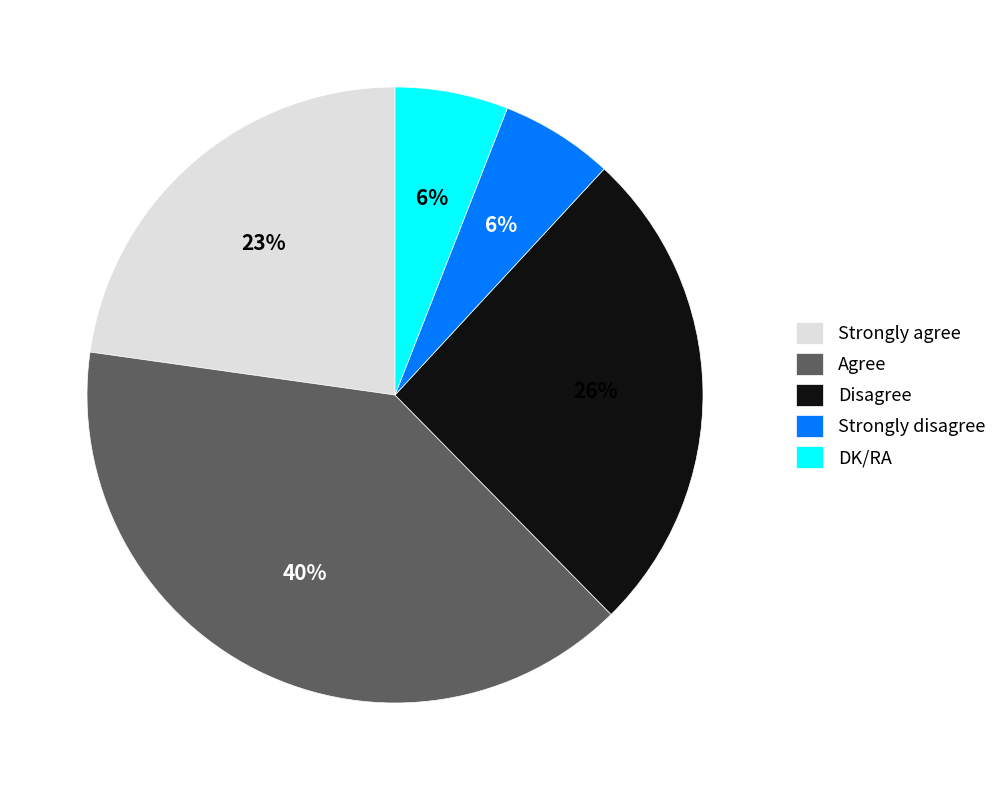

How many slices are in this pie chart?

5